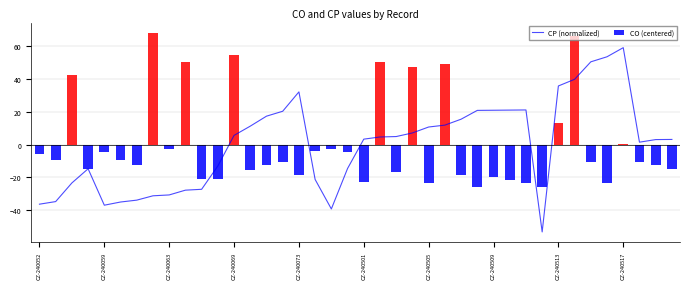

The CP (normalized) series shows -11.8 at CZ-240052. True or false?

False